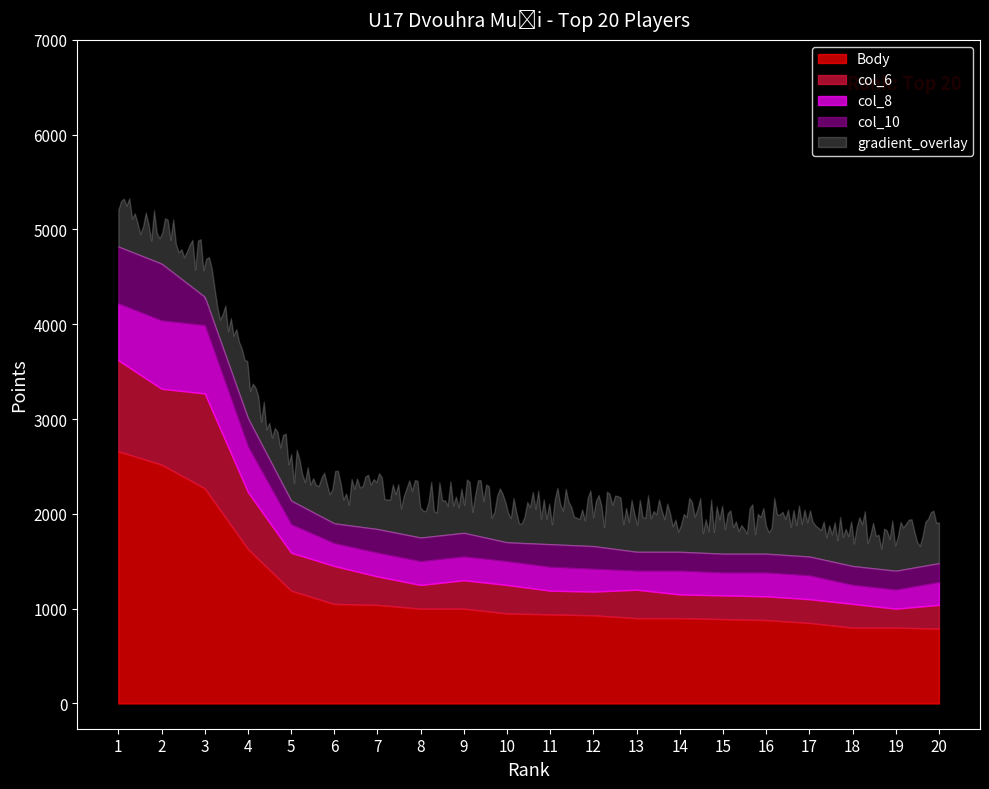

Which label corresponds to the smallest value in the chart?

20